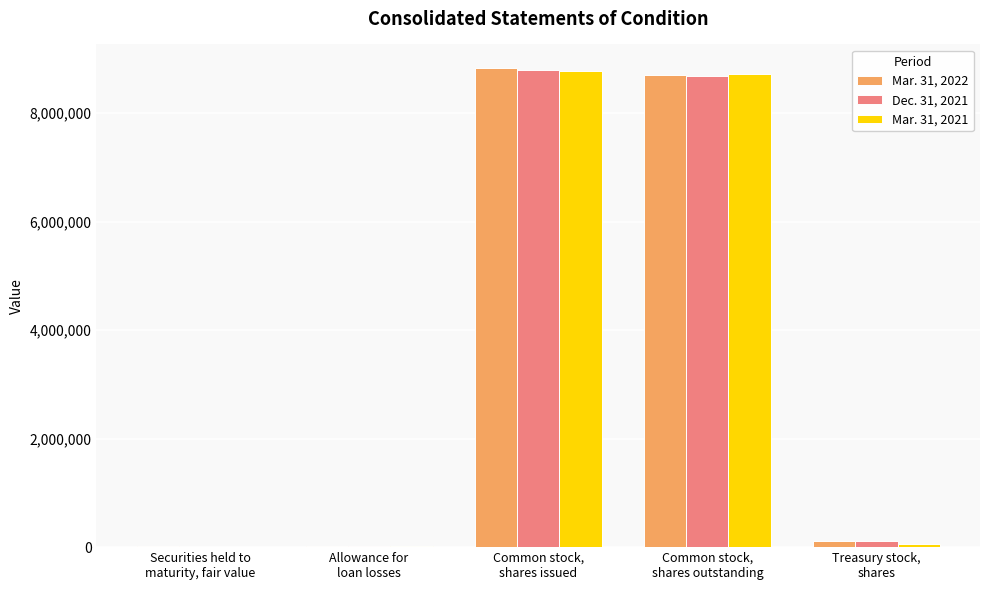

What is the label of the 4th bar from the right?

Allowance for
loan losses